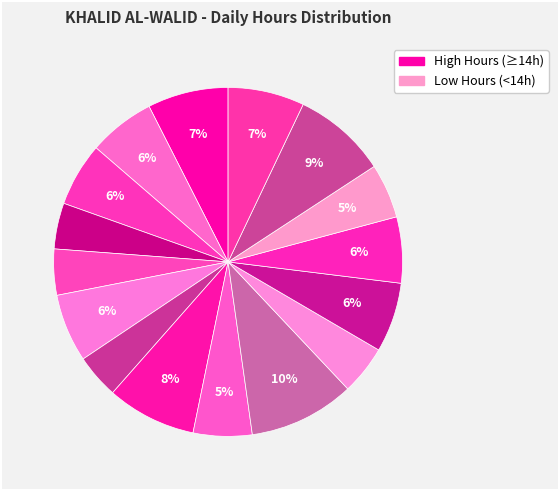

Count the number of slices in the pie.

16